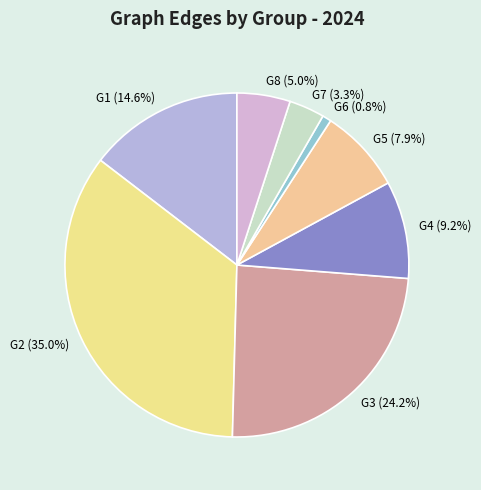

Does any single category account for the majority?

No